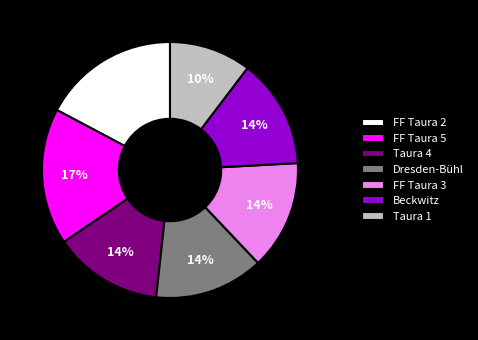

Is there a majority slice in this chart?

No